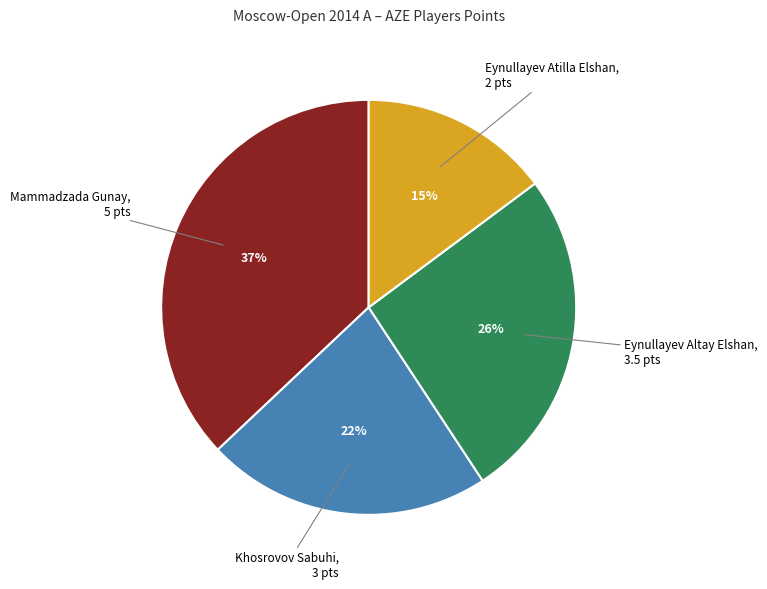

Which has a higher value, Eynullayev Altay Elshan or Khosrovov Sabuhi?

Eynullayev Altay Elshan